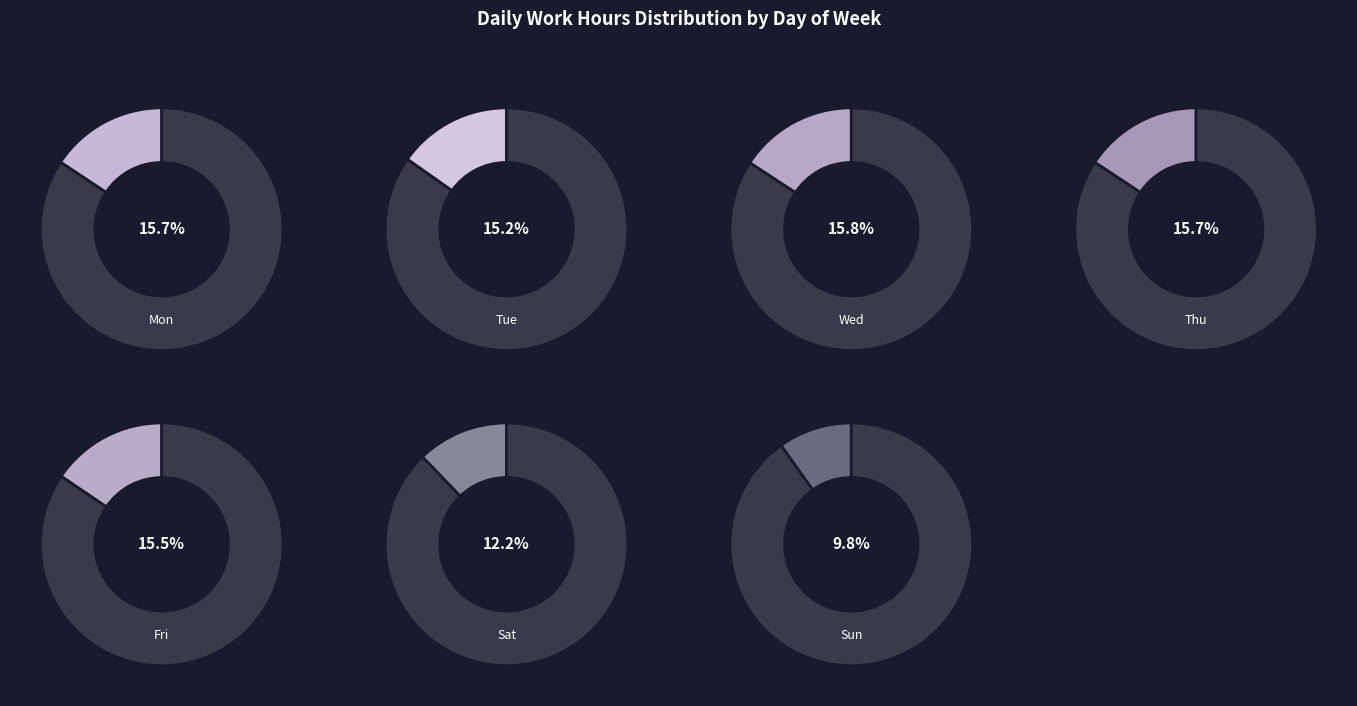

Which category has the biggest portion of the pie?

Wed